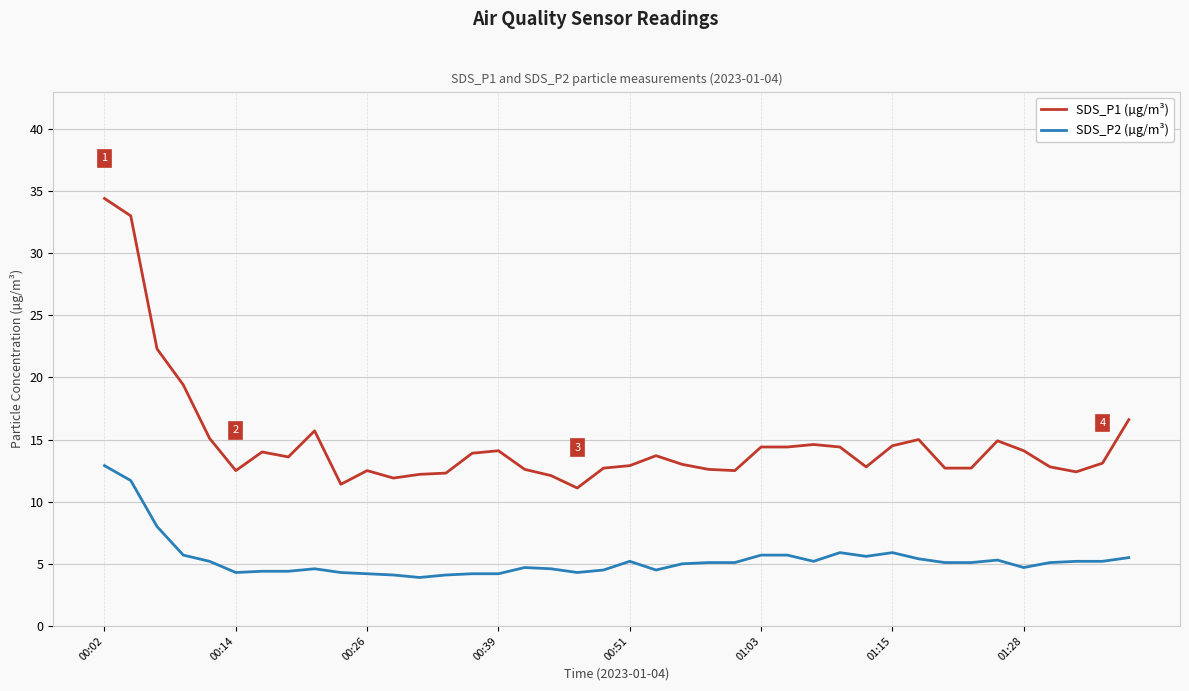

True or false: SDS_P1 (µg/m³) has more than 0 interior local peaks.

True